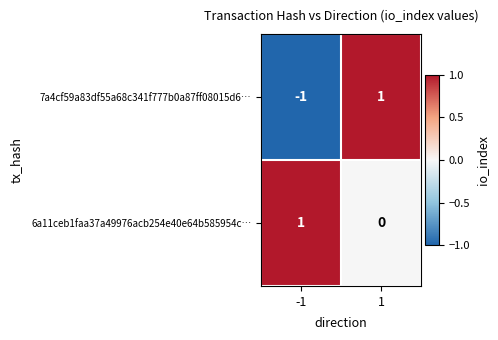

Reading right to left, list all the values displayed in this chart.

7a4cf59a83df55a68c341f777b0a87ff08015d6…: 1	-1
6a11ceb1faa37a49976acb254e40e64b585954c…: 0	1